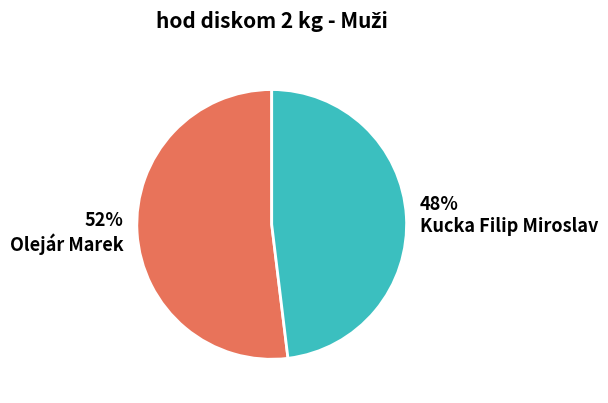

Does Olejár Marek account for over 50% of the chart?

Yes